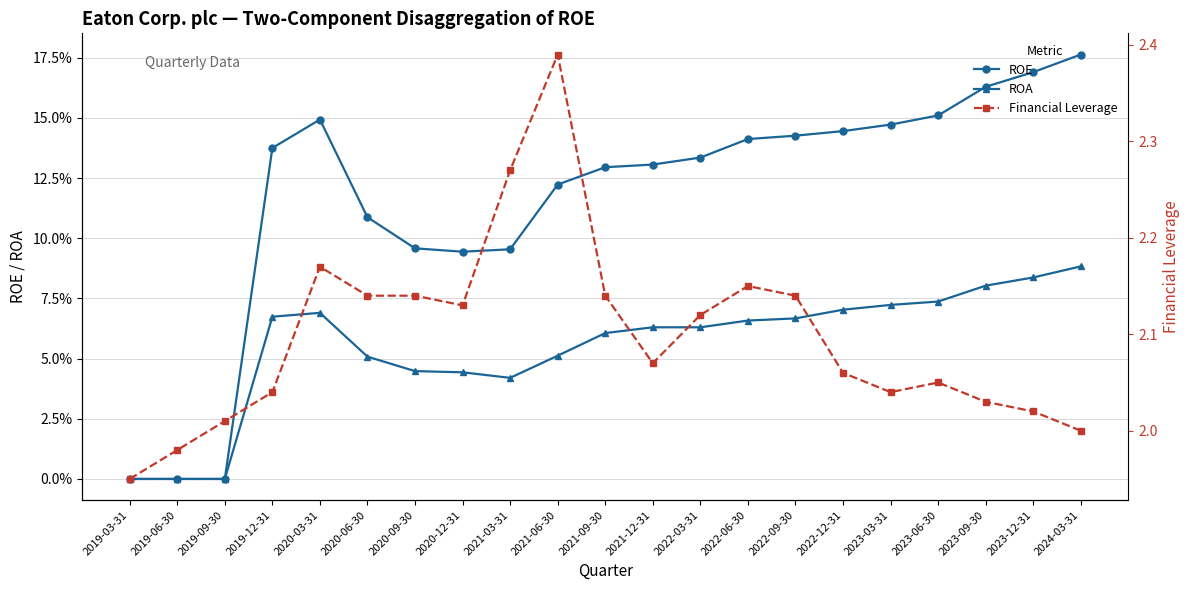

The ROE series shows 0.1 at 2022-06-30. True or false?

True